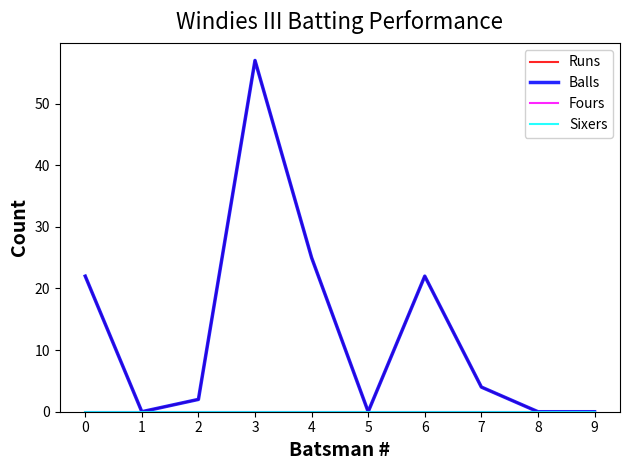

Does the chart display data point markers on the line(s)?

No